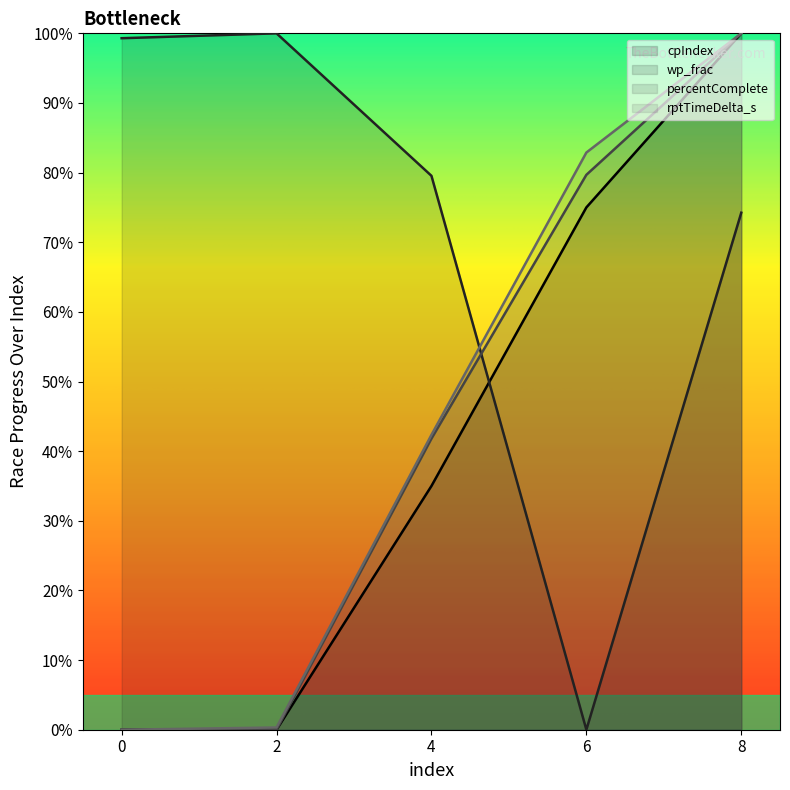

List the labels in order of rptTimeDelta_s value, smallest first.

0, 2, 4, 6, 8